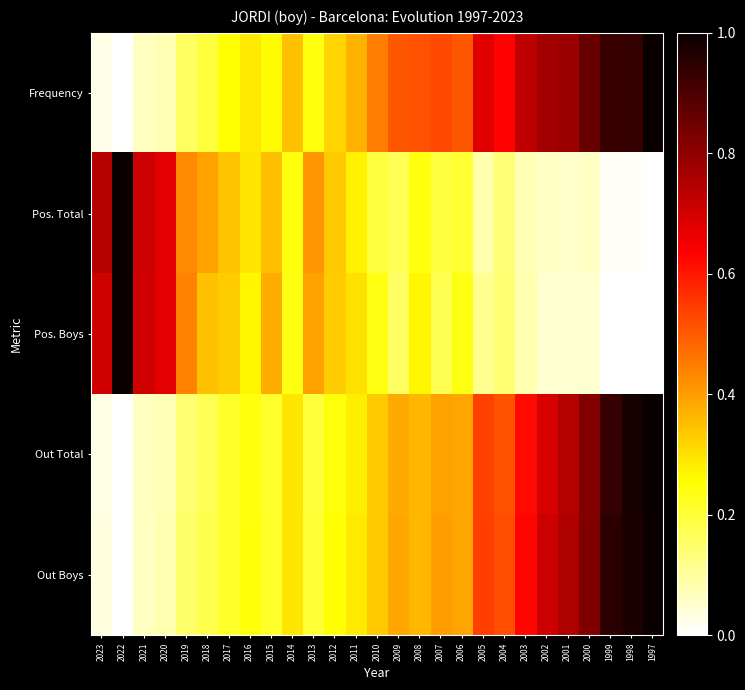

What is the total value across all series at 1998?

2.9